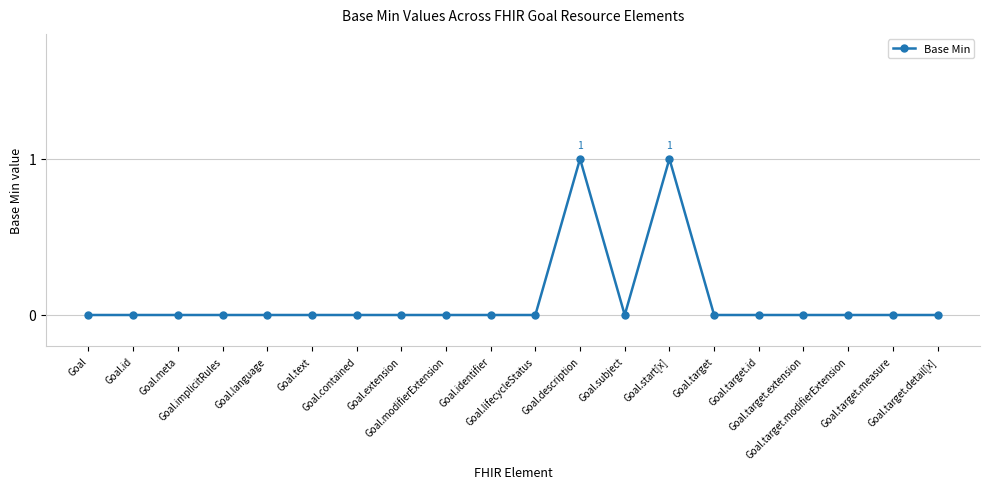

Reading right to left, list all the values displayed in this chart.

0	0	0	0	0	0	1	0	1	0	0	0	0	0	0	0	0	0	0	0